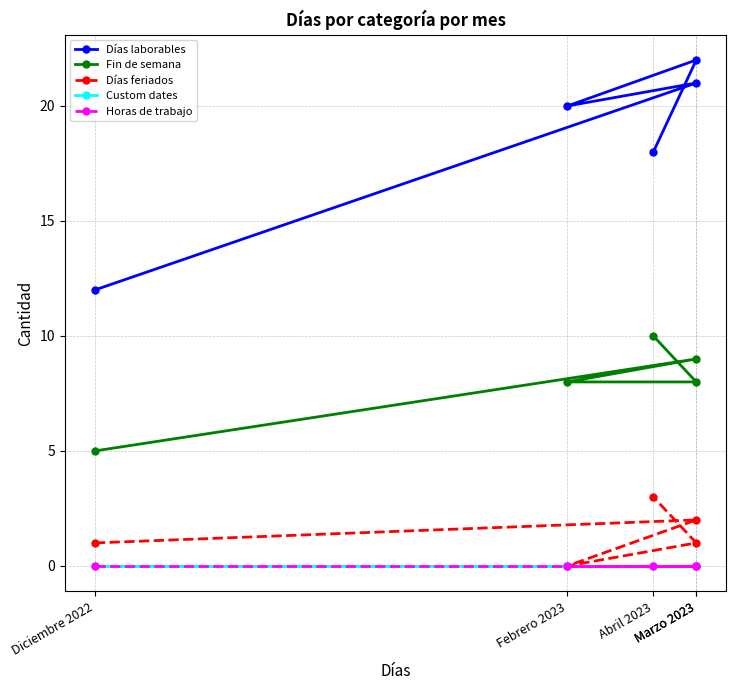

What is the average value of the Fin de semana series?

8